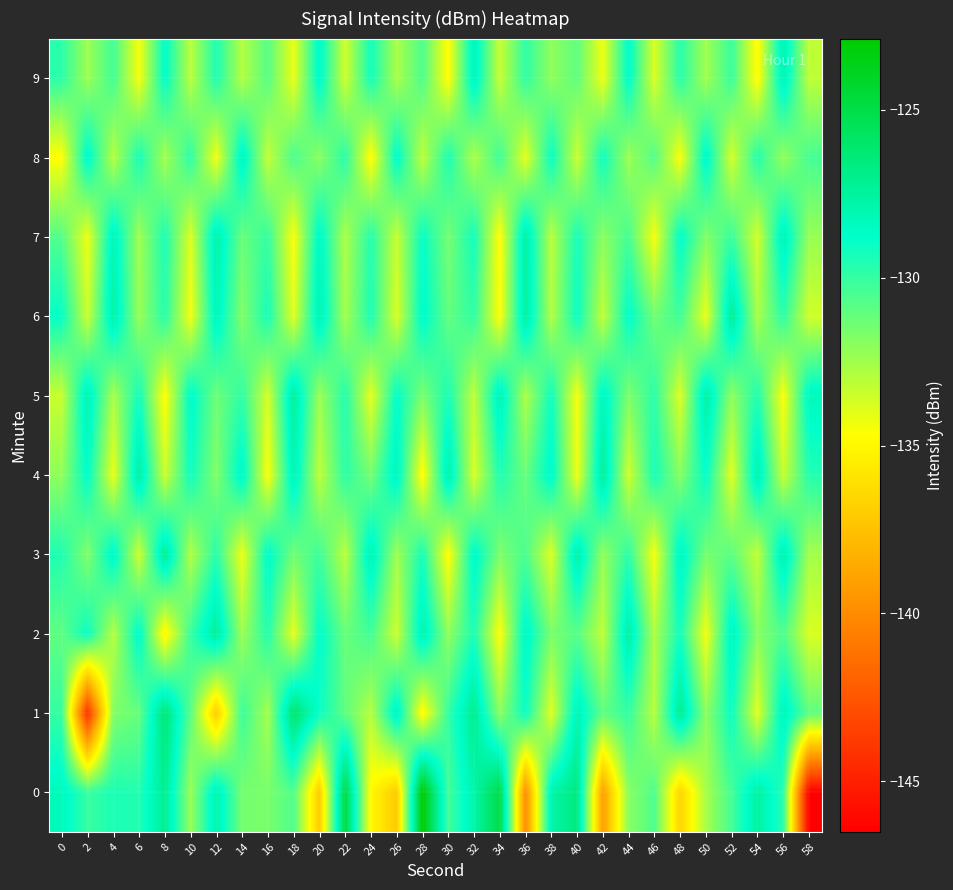

Count the number of data series in this chart.

10